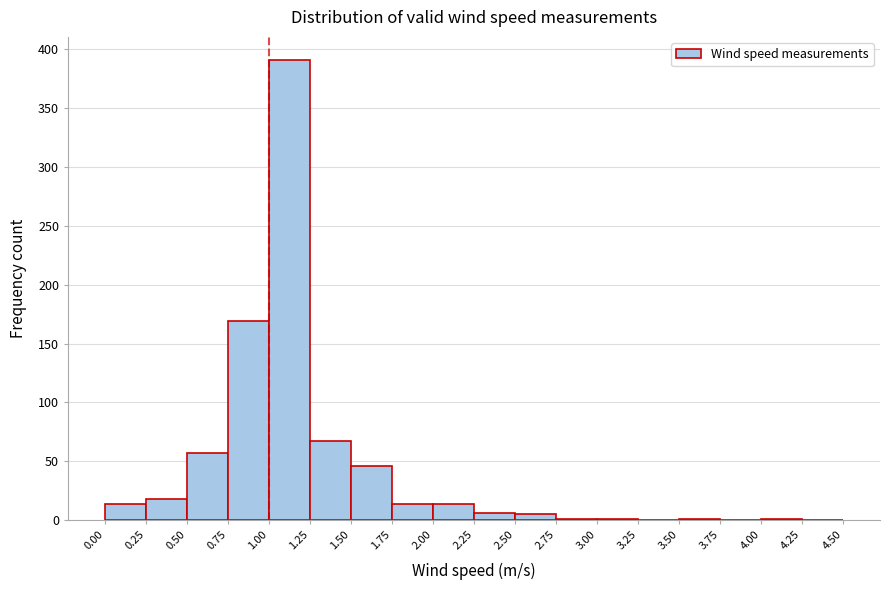

How tall is the bar that spans 1.50 to 1.75 on the x-axis? The values are not printed on the chart, so give them approximately, as read against the axis.

45